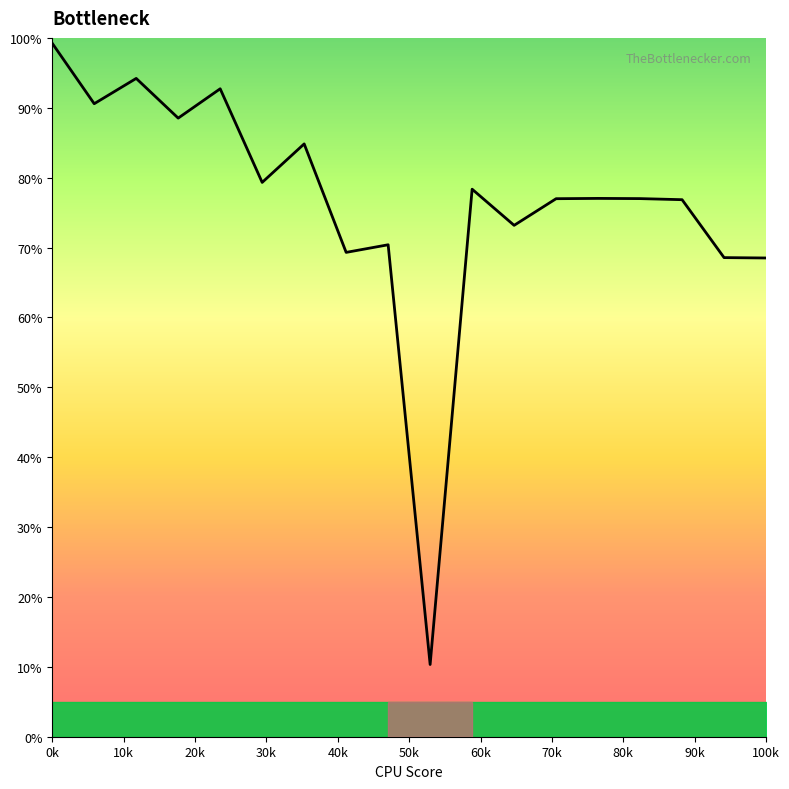

What is the minimum value shown in the chart?

10.3